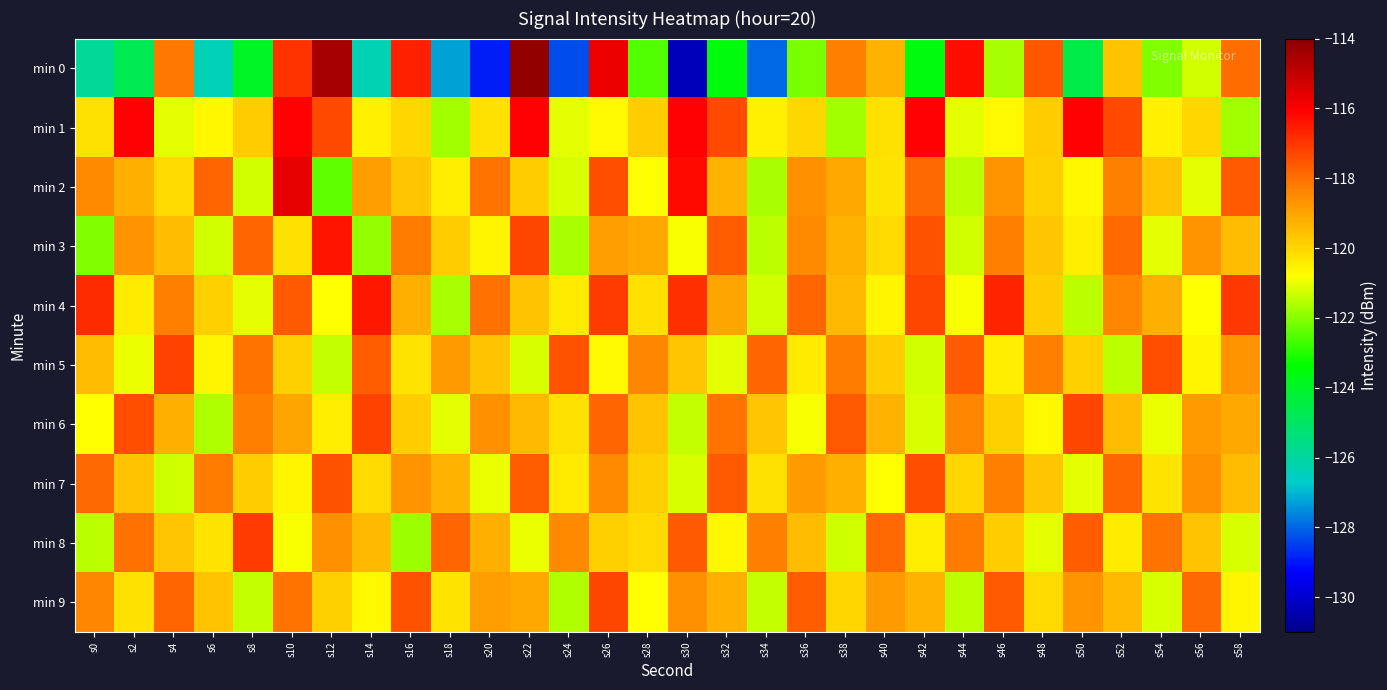

List the series in order of their peak value, highest first.

min 0, min 2, min 1, min 3, min 4, min 8, min 5, min 6, min 9, min 7